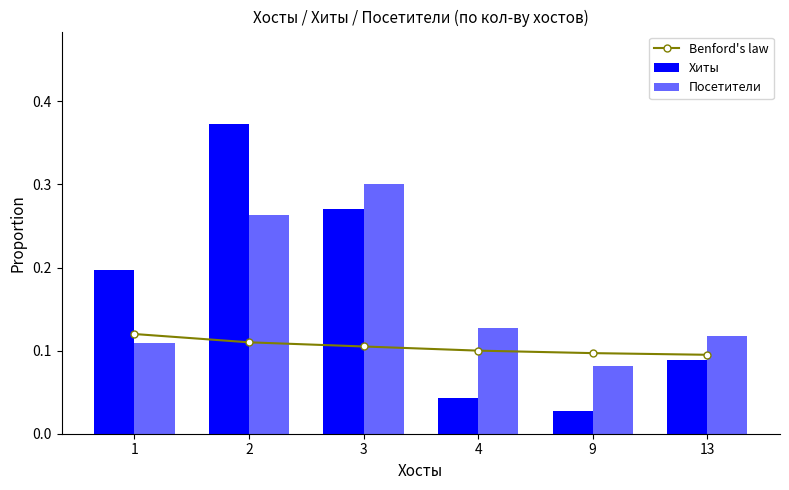

Which has a higher value, 9 or 1?

1